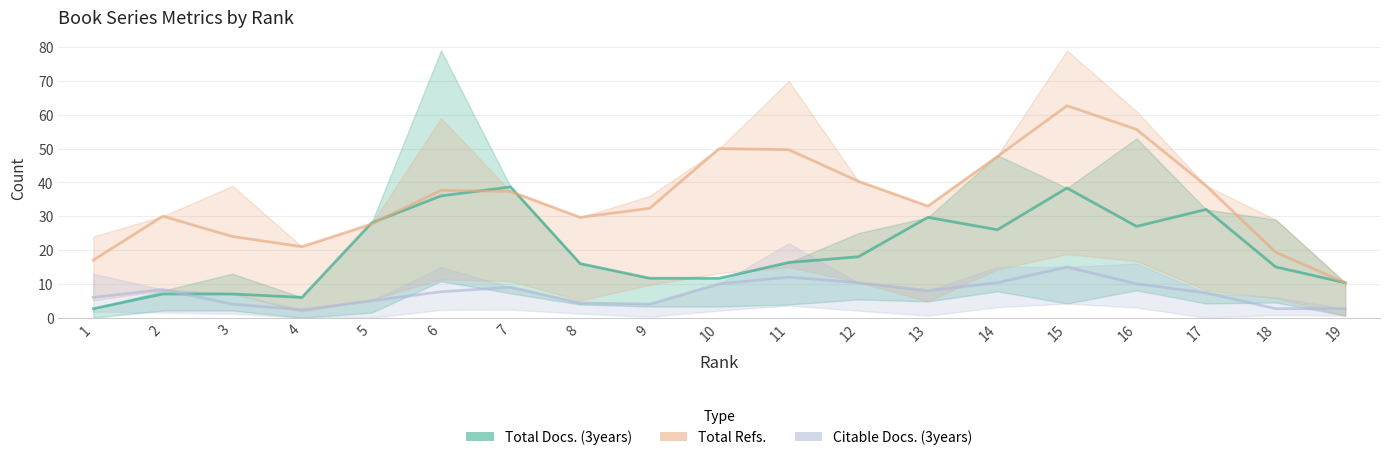

Reading right to left, transcribe all the data shown in this chart.

Total Docs. (3years): 19=10.3	18=15.0	17=32.0	16=27.0	15=38.3	14=26.0	13=29.7	12=18.0	11=16.3	10=11.7	9=11.7	8=16.0	7=38.7	6=36.0	5=28.0	4=6.0	3=7.0	2=7.0	1=2.7
Total Refs.: 19=10.3	18=19.3	17=39.0	16=55.7	15=62.7	14=47.7	13=33.0	12=40.3	11=49.7	10=50.0	9=32.3	8=29.7	7=37.3	6=37.7	5=27.7	4=21.0	3=24.0	2=30.0	1=17.0
Citable Docs. (3years): 19=2.7	18=2.7	17=7.3	16=10.0	15=15.0	14=10.3	13=8.0	12=10.3	11=12.0	10=10.0	9=4.0	8=4.3	7=9.0	6=7.7	5=5.0	4=2.3	3=4.0	2=8.3	1=6.0